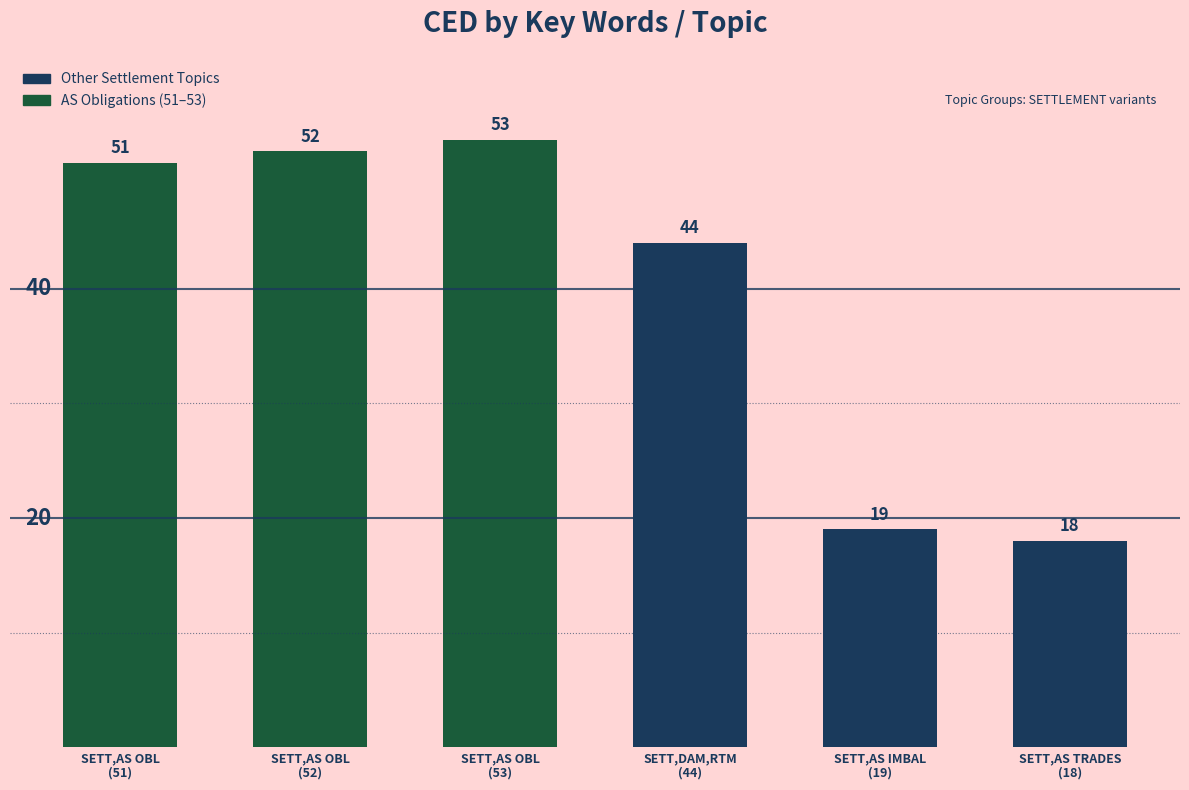

List the labels in order of value, largest first.

SETT,AS OBL
(53), SETT,AS OBL
(52), SETT,AS OBL
(51), SETT,DAM,RTM
(44), SETT,AS IMBAL
(19), SETT,AS TRADES
(18)